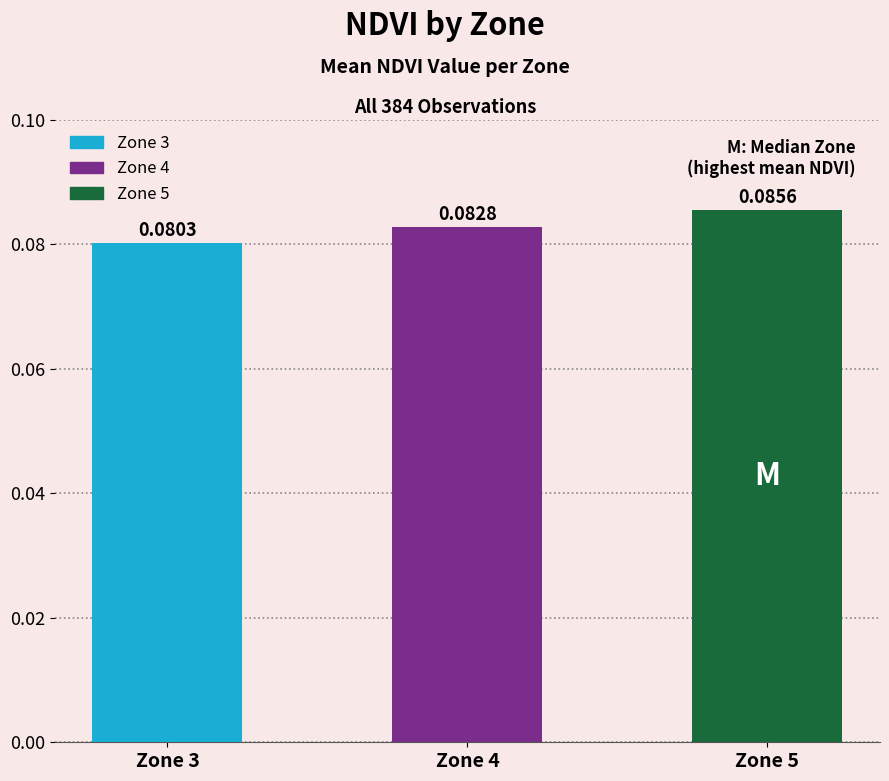

Read the value at 5.

0.1